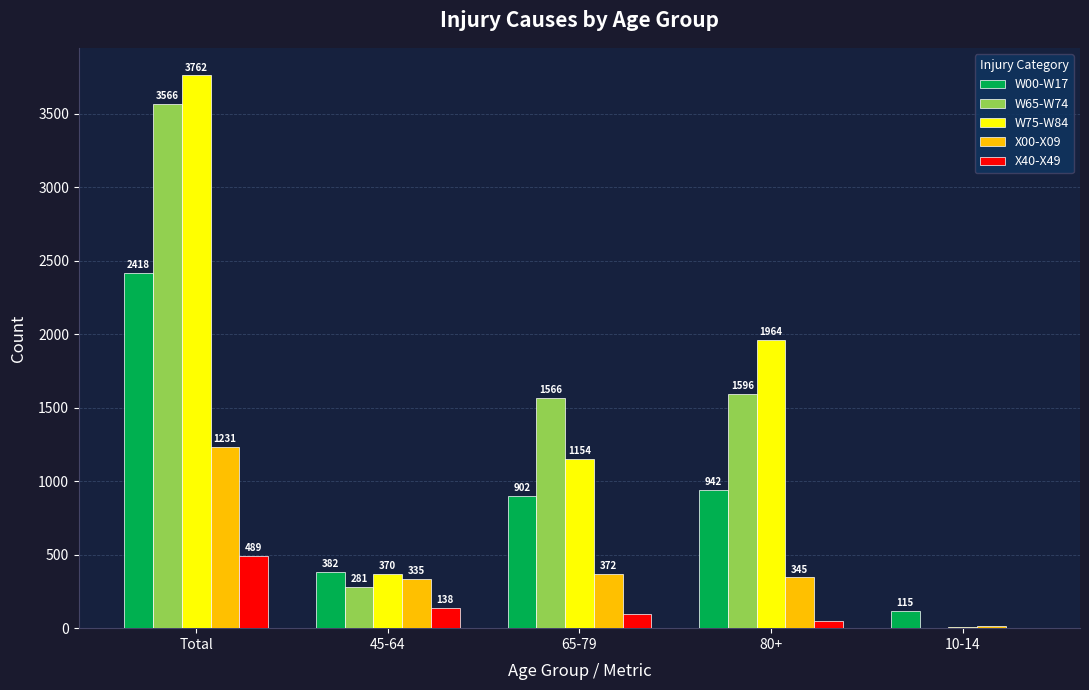

What is the maximum value for X40-X49?

489